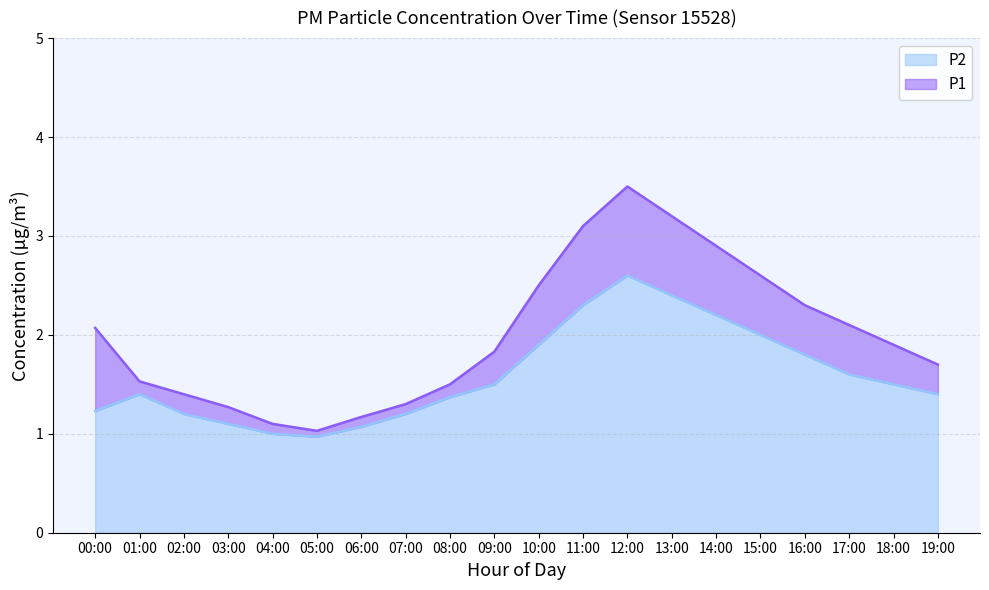

Which category has the highest value across all series?

12:00